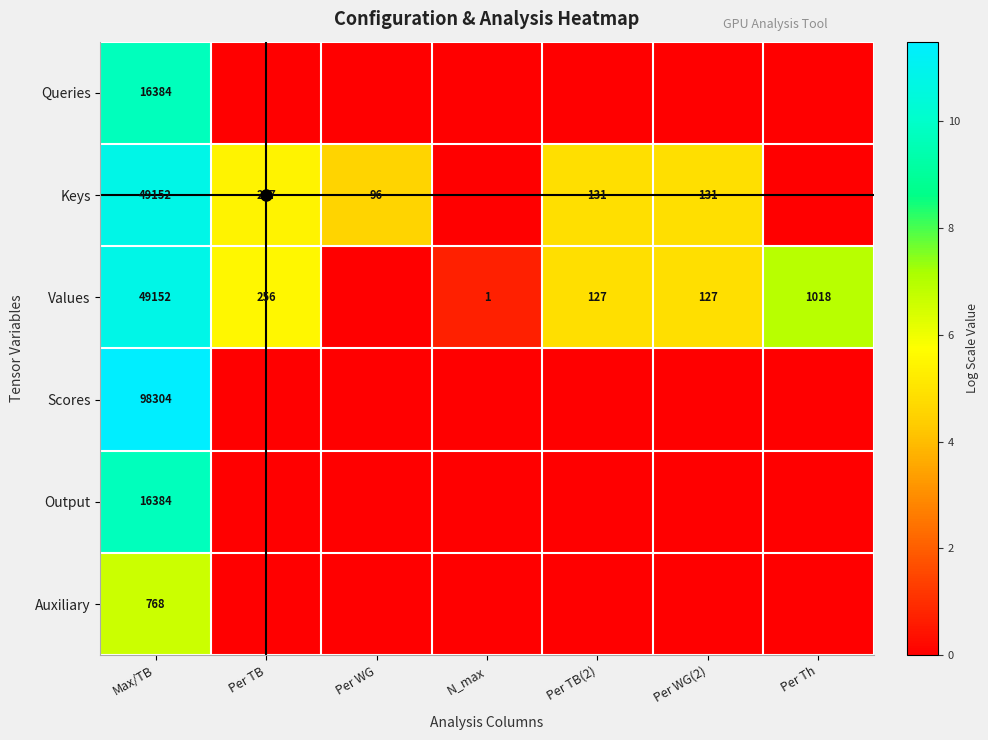

The Queries series shows 27582 at Max/TB. True or false?

False